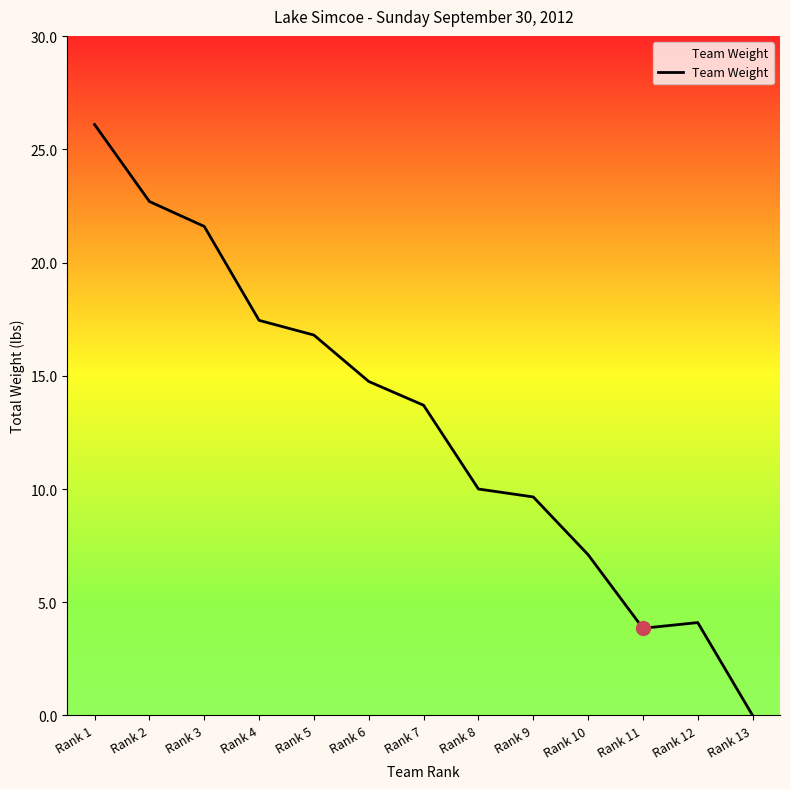

True or false: the data shows 32.4 at Rank 3.

False